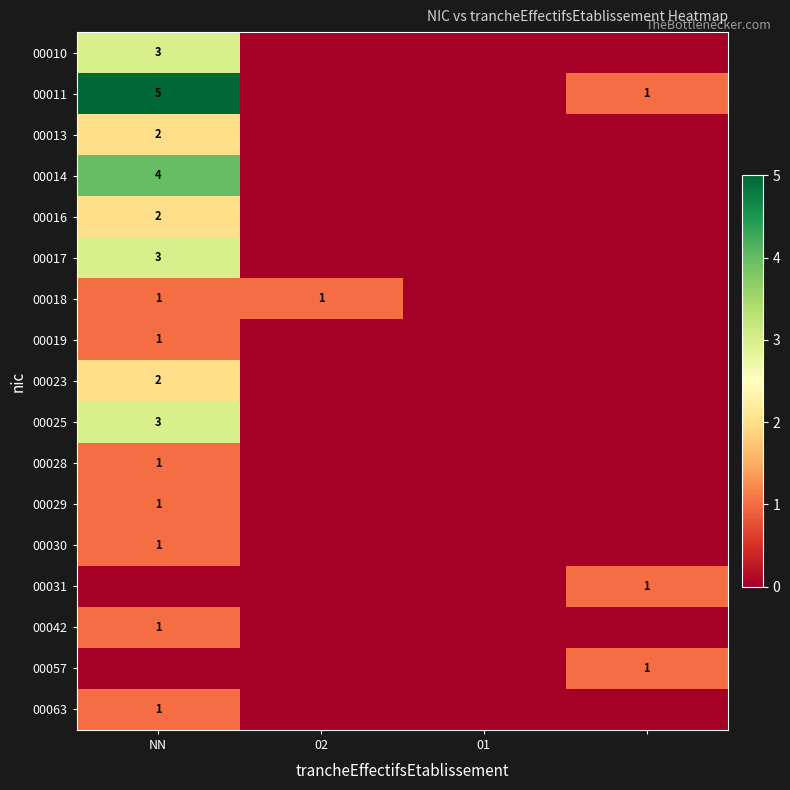

The value of 00016 at NN is 1. True or false?

False